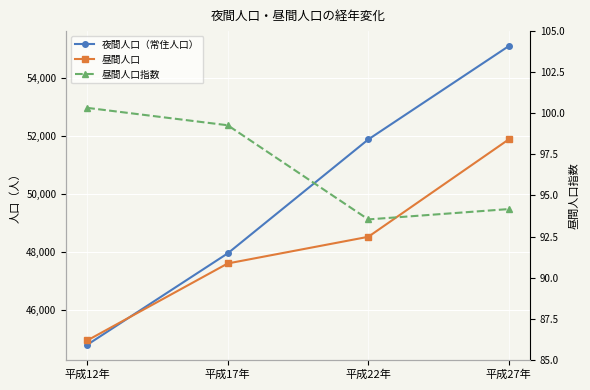

Reading right to left, list all the values displayed in this chart.

夜間人口（常住人口）: 55099.0	51885.0	47965.0	44817.0
昼間人口: 51888.0	48534.0	47617.0	44966.0
昼間人口指数: 94.2	93.5	99.3	100.3